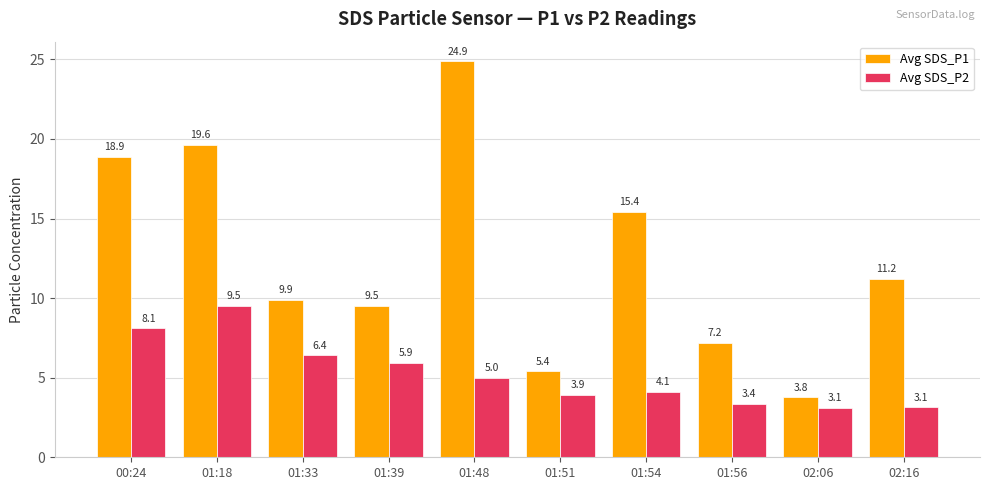

Where is Avg SDS_P1 nearest to the value 14?

01:54